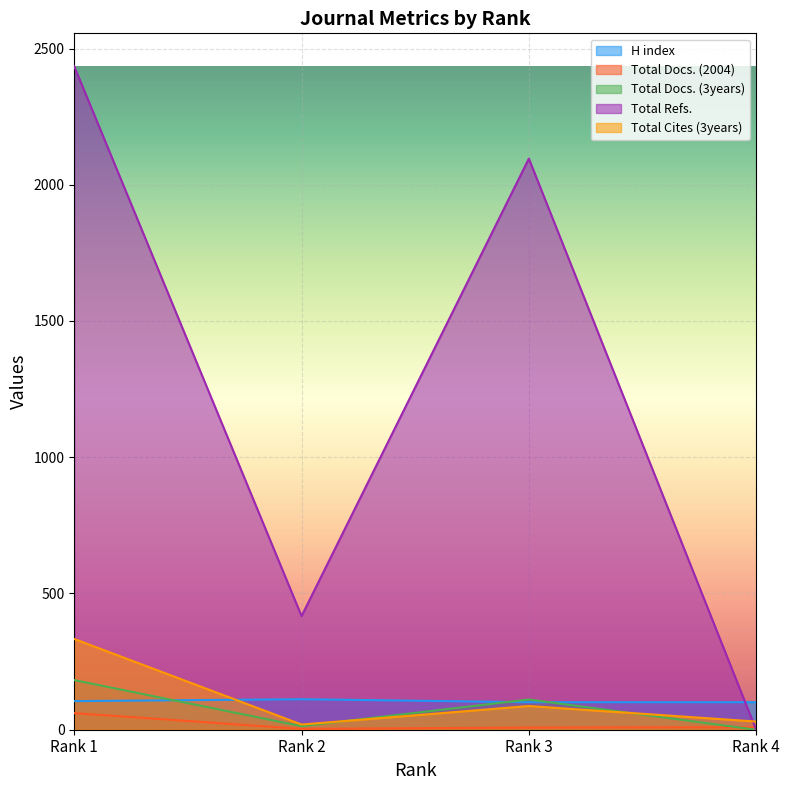

The Total Cites (3years) series shows 107 at Rank 1. True or false?

False